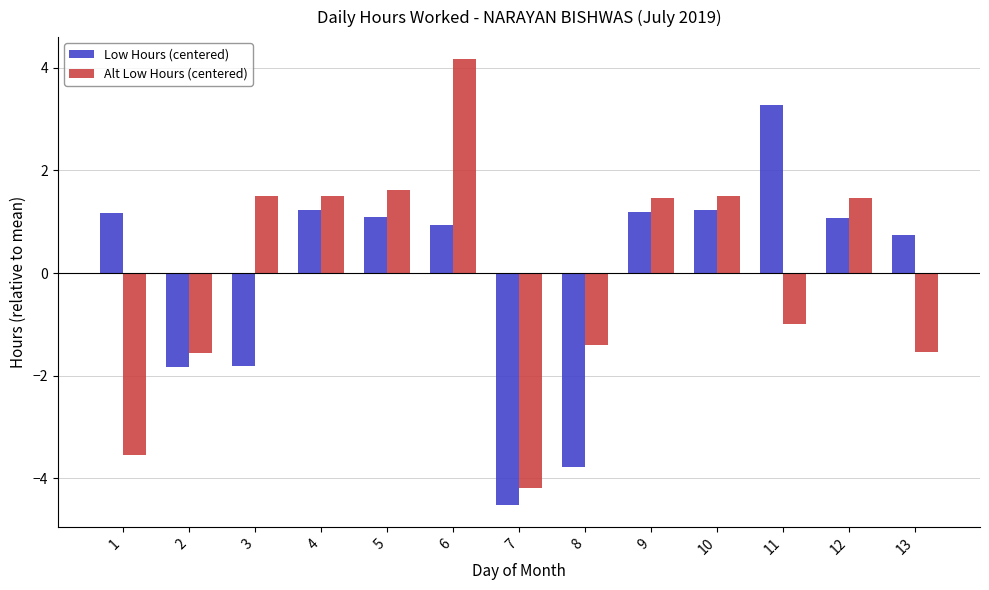

Rank the series at 2 from lowest to highest value.

Low Hours (centered), Alt Low Hours (centered)